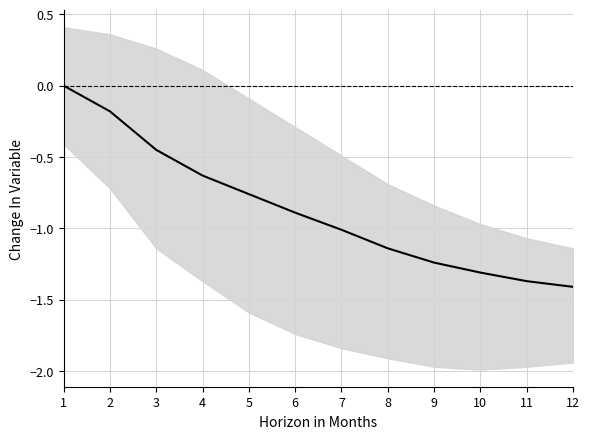

What value does the data have at 2?

-0.2